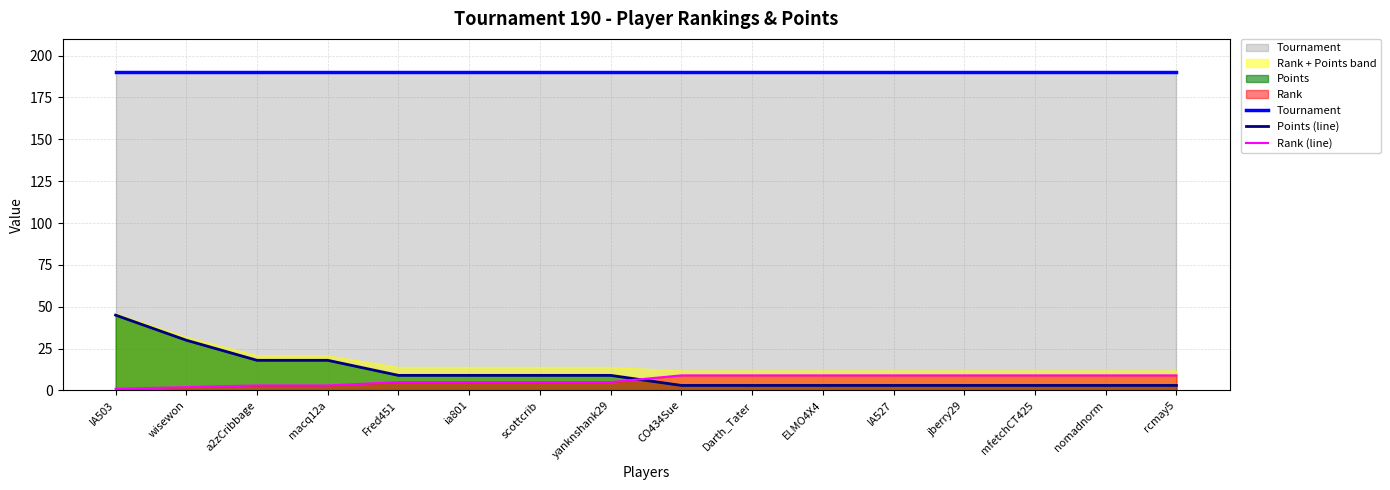

Reading right to left, list all the values displayed in this chart.

Tournament: rcmay5=190	nomadnorm=190	mfetchCT425=190	jberry29=190	IA527=190	ELMO4X4=190	Darth_Tater=190	CO434Sue=190	yanknshank29=190	scottcrib=190	ia801=190	Fred451=190	macq12a=190	a2zCribbage=190	wisewon=190	IA503=190
Points (line): rcmay5=3	nomadnorm=3	mfetchCT425=3	jberry29=3	IA527=3	ELMO4X4=3	Darth_Tater=3	CO434Sue=3	yanknshank29=9	scottcrib=9	ia801=9	Fred451=9	macq12a=18	a2zCribbage=18	wisewon=30	IA503=45
Rank (line): rcmay5=9	nomadnorm=9	mfetchCT425=9	jberry29=9	IA527=9	ELMO4X4=9	Darth_Tater=9	CO434Sue=9	yanknshank29=5	scottcrib=5	ia801=5	Fred451=5	macq12a=3	a2zCribbage=3	wisewon=2	IA503=1